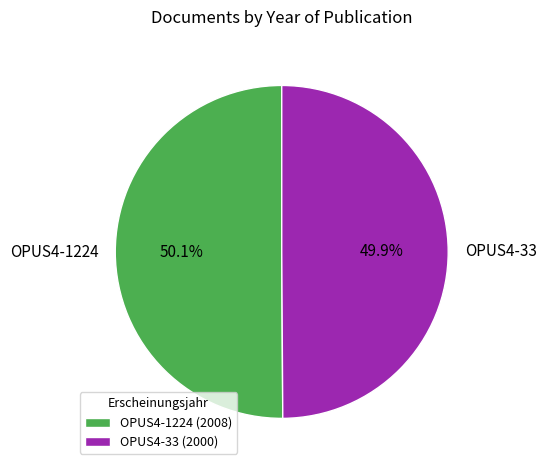

To the nearest percent, what portion does OPUS4-33 represent?

50%